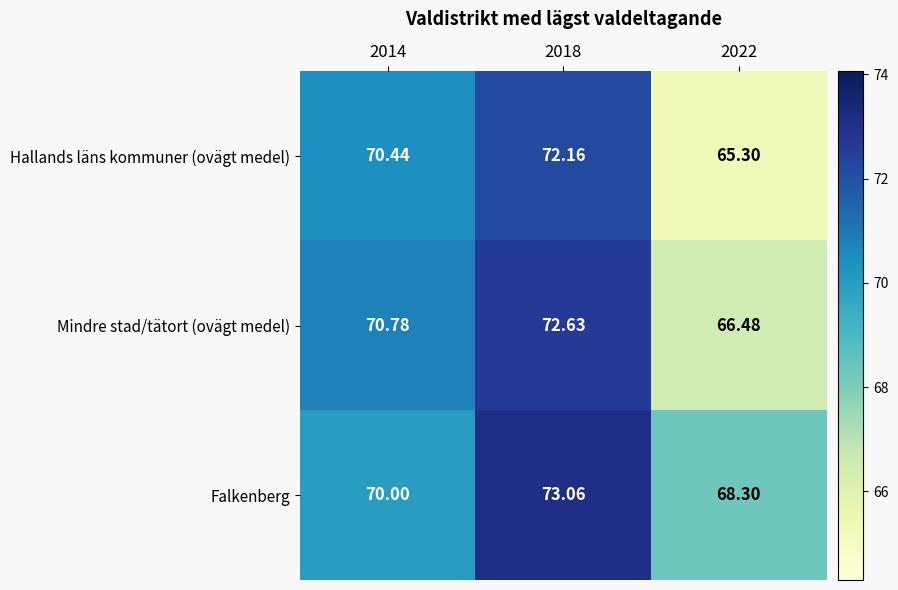

List the series in order of their overall mean, lowest first.

Hallands läns kommuner (ovägt medel), Mindre stad/tätort (ovägt medel), Falkenberg